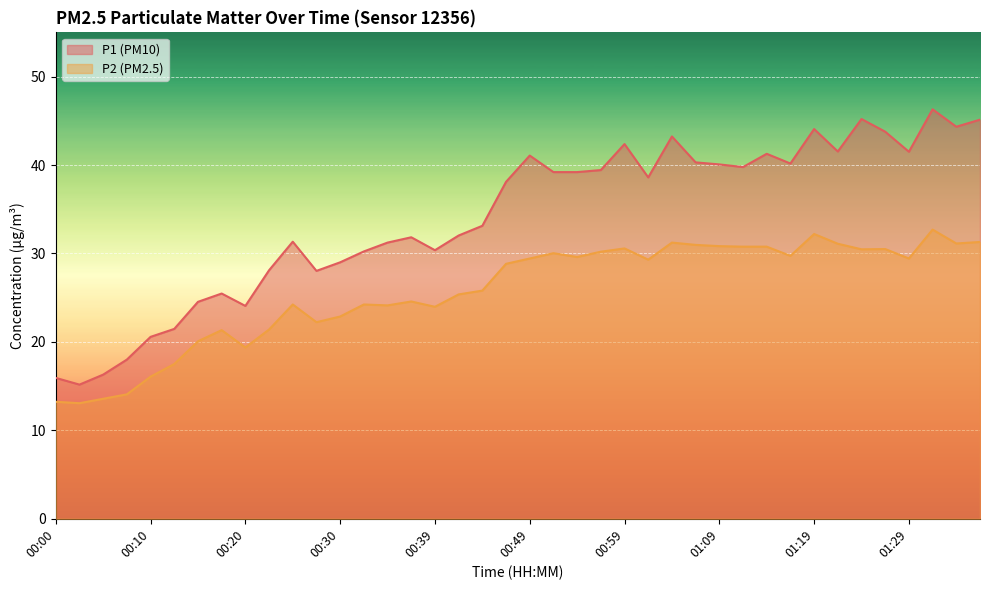

What is the total value across all series at 00:22?

49.5